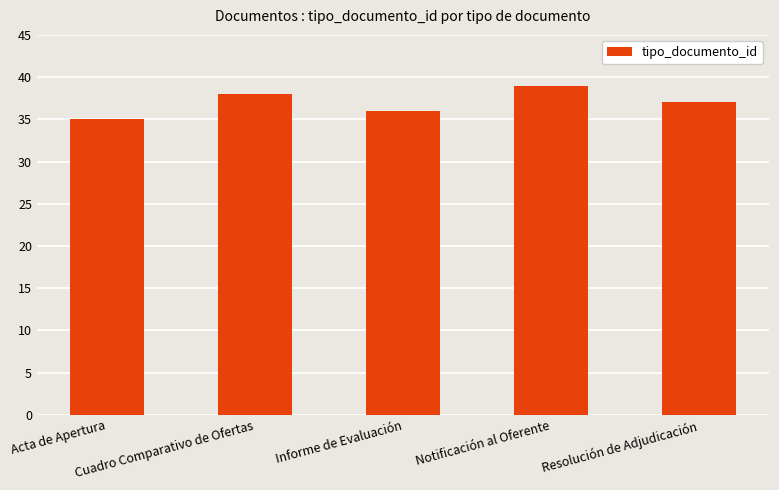

What is the maximum value shown in the chart?

39